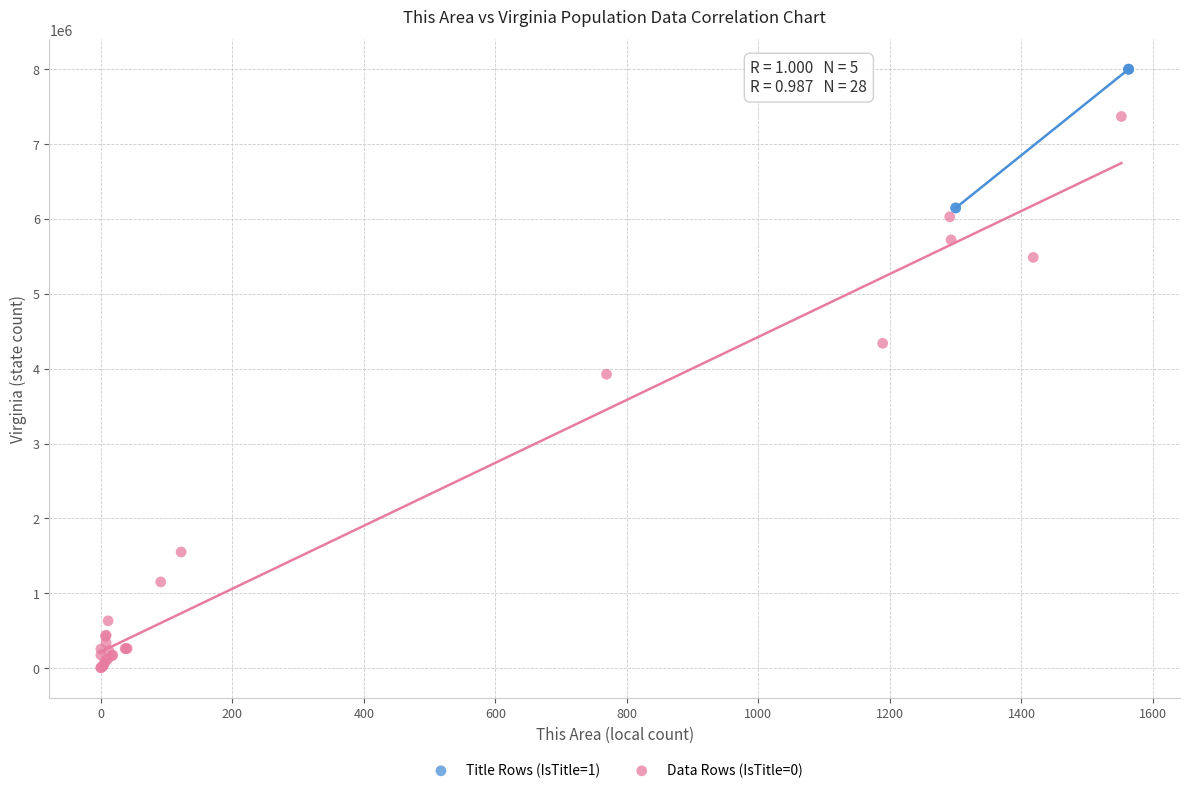

Which series has the largest Y range (max minus min)?

Data Rows (IsTitle=0)